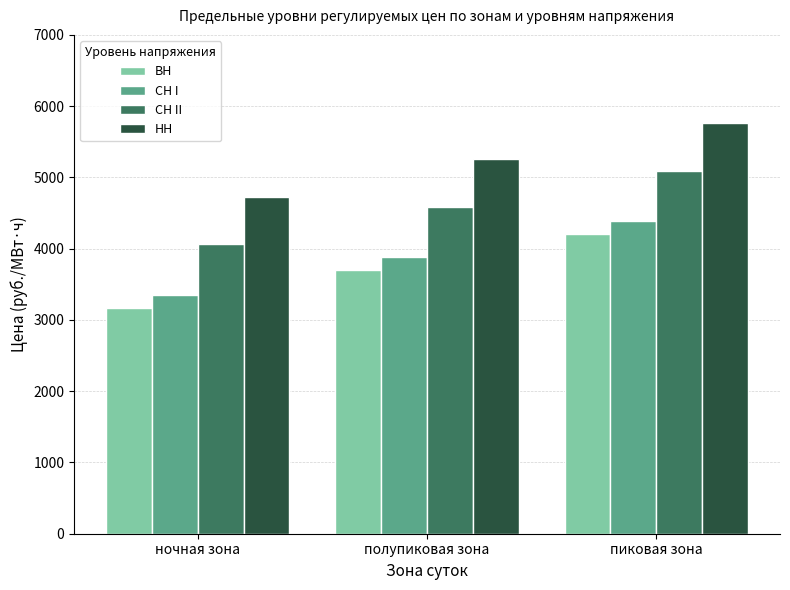

The value of СН I at ночная зона is 6005.0. True or false?

False